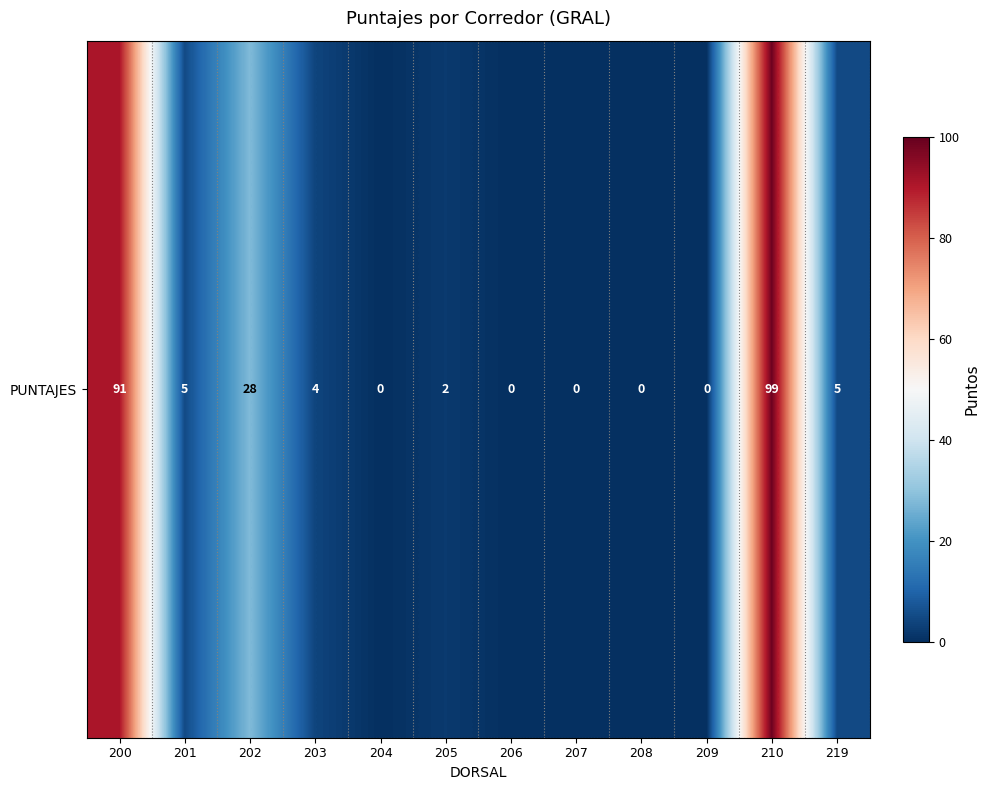

Between 210 and 201, which is larger?

210